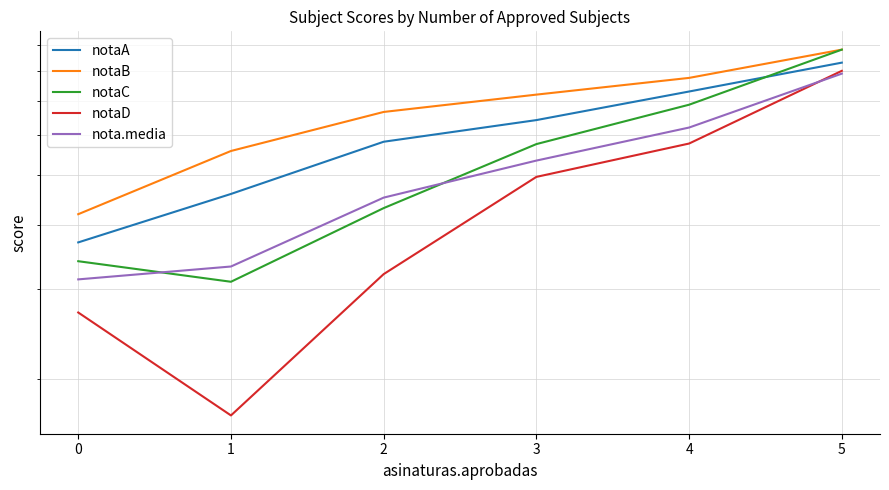

What are all the series names shown in the legend?

notaA, notaB, notaC, notaD, nota.media